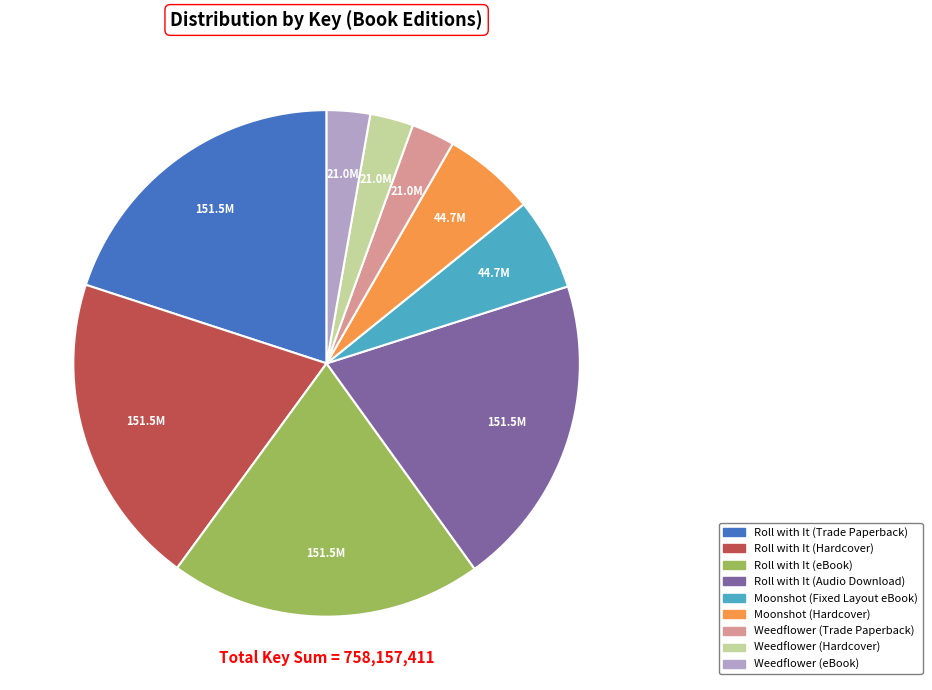

Is there any slice that represents more than half of the pie?

No